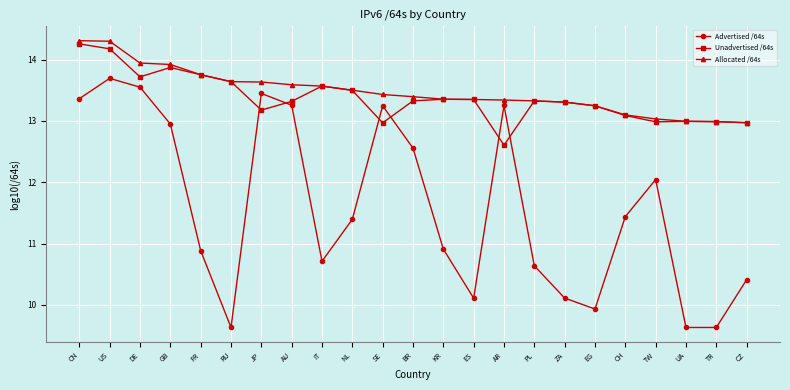

What is the highest value of the Allocated /64s series?

14.3